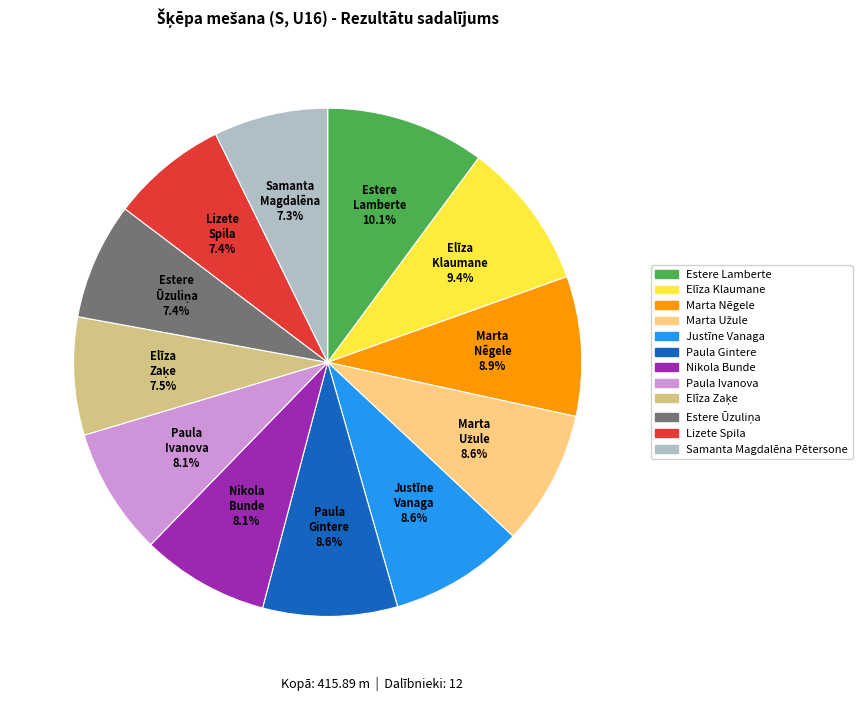

Do Justīne Vanaga and Elīza Klaumane together represent more than half of the pie?

No